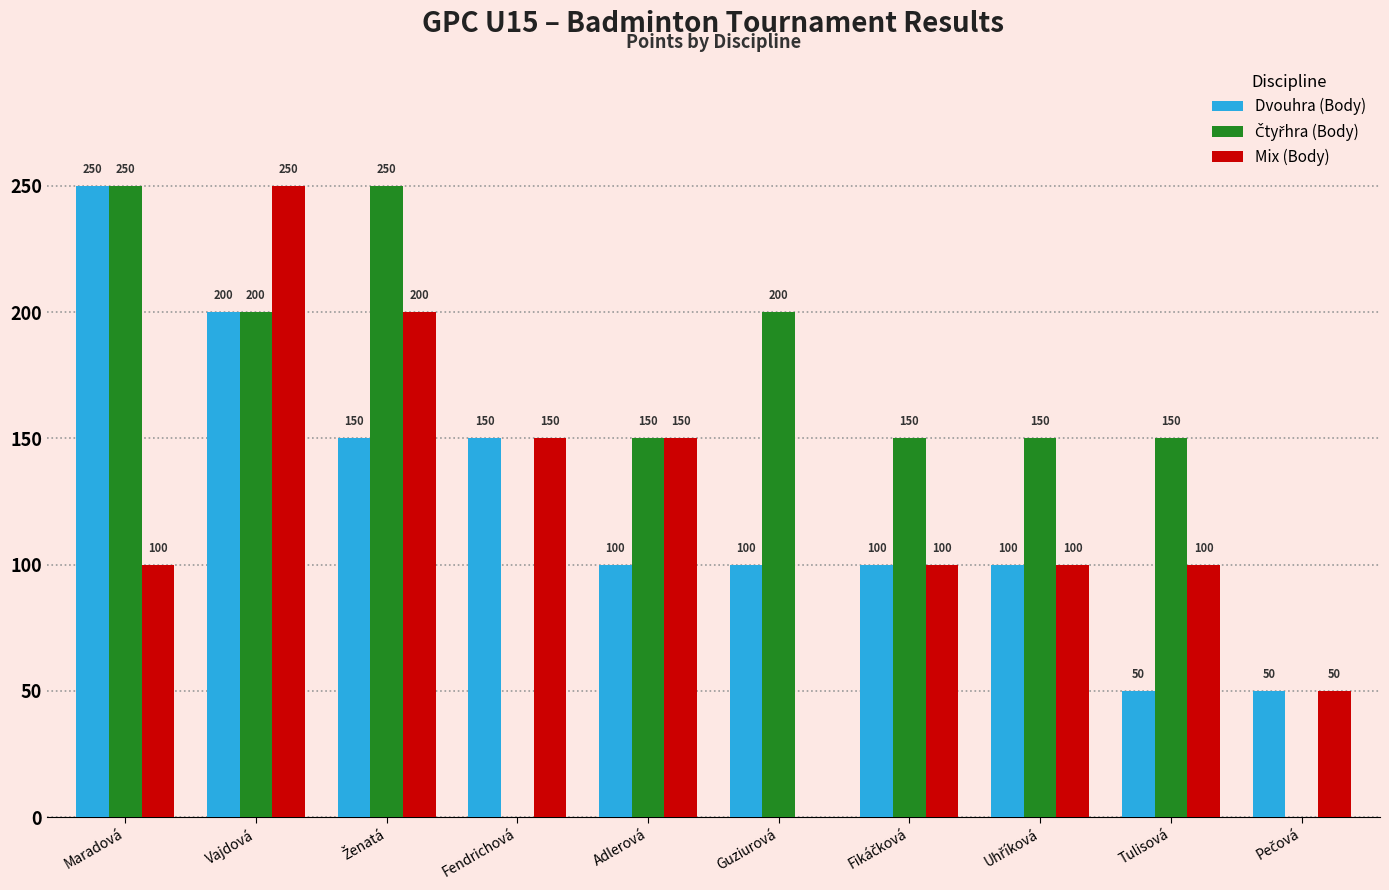

Is the value of Mix (Body) at Guziurová greater than the value of Dvouhra (Body) at Maradová?

No